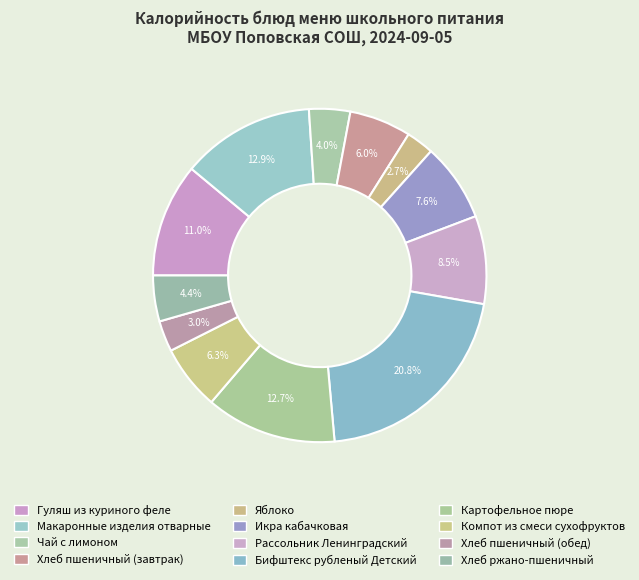

What portion of the pie excludes Картофельное пюре?

87.3%